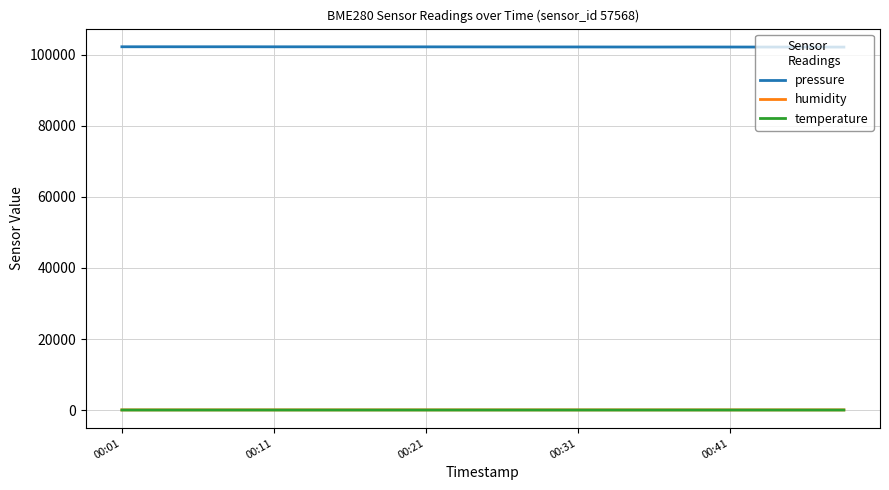

How many values in the pressure series are below 102236?

10